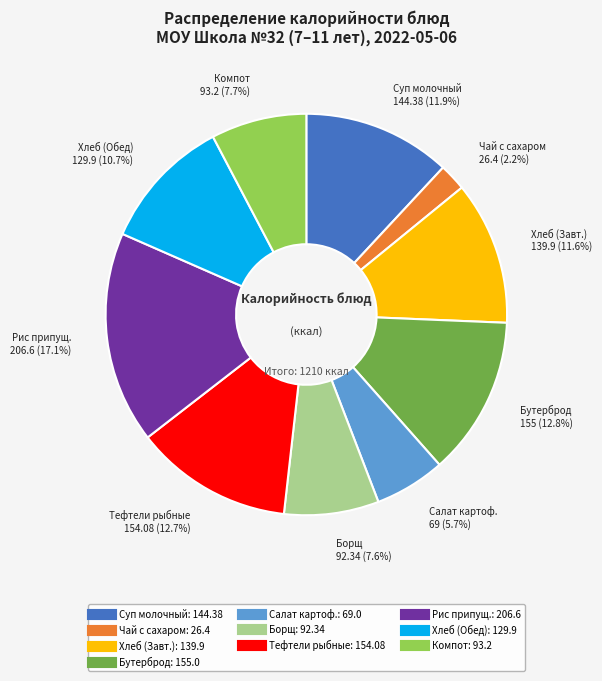

Is there any slice that represents more than half of the pie?

No